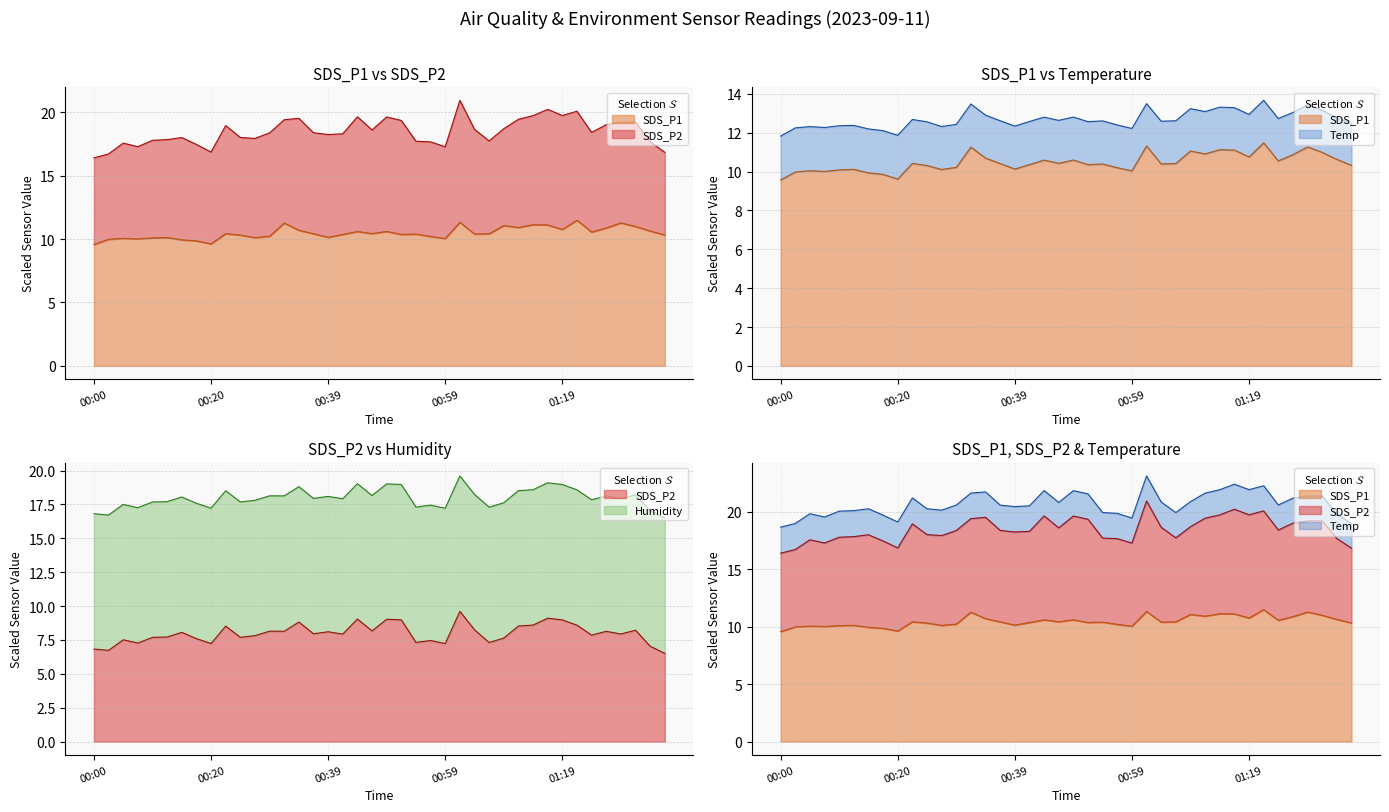

Where is the first local maximum for SDS_P1?

2023/09/11 00:05:39